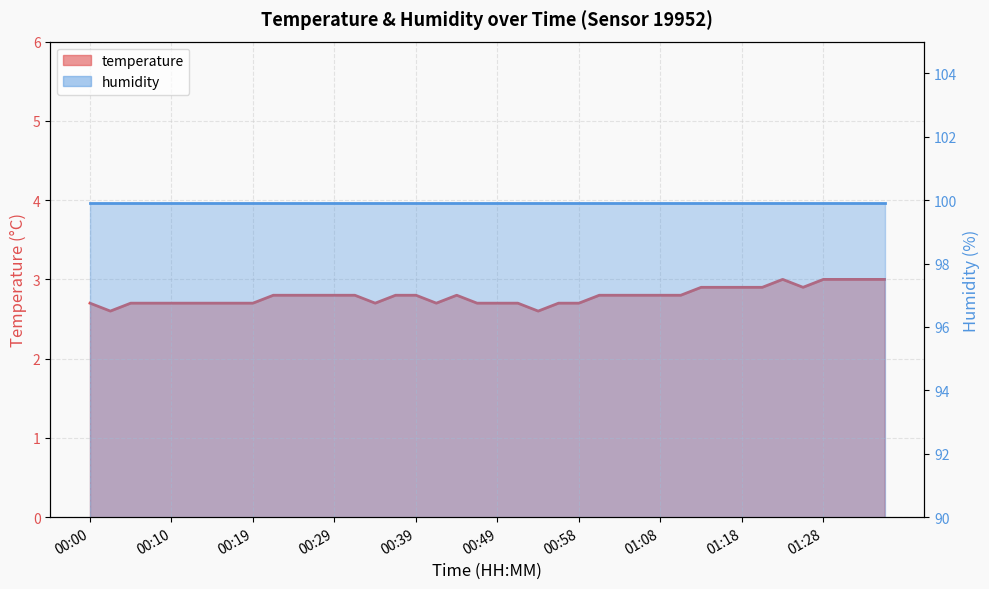

Reading right to left, list all the values displayed in this chart.

01:35=3.0	01:33=3.0	01:30=3.0	01:28=3.0	01:25=2.9	01:23=3.0	01:21=2.9	01:18=2.9	01:16=2.9	01:13=2.9	01:11=2.8	01:08=2.8	01:06=2.8	01:03=2.8	01:01=2.8	00:58=2.7	00:56=2.7	00:54=2.6	00:51=2.7	00:49=2.7	00:46=2.7	00:44=2.8	00:41=2.7	00:39=2.8	00:37=2.8	00:34=2.7	00:32=2.8	00:29=2.8	00:27=2.8	00:24=2.8	00:22=2.8	00:19=2.7	00:17=2.7	00:14=2.7	00:12=2.7	00:10=2.7	00:07=2.7	00:05=2.7	00:02=2.6	00:00=2.7